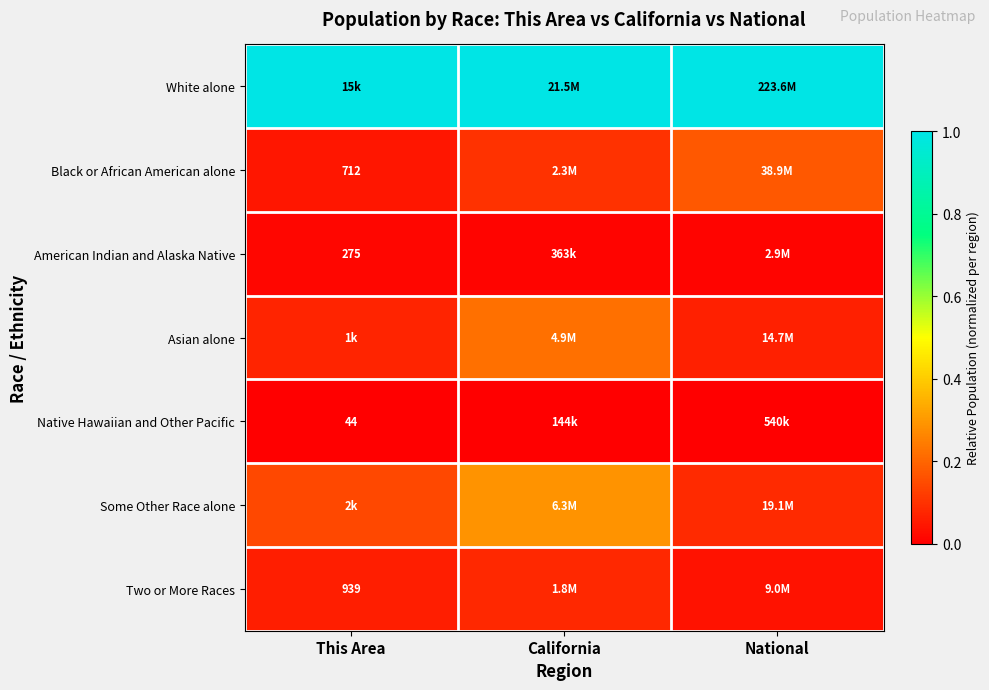

The Two or More Races series shows 0.1 at California. True or false?

False